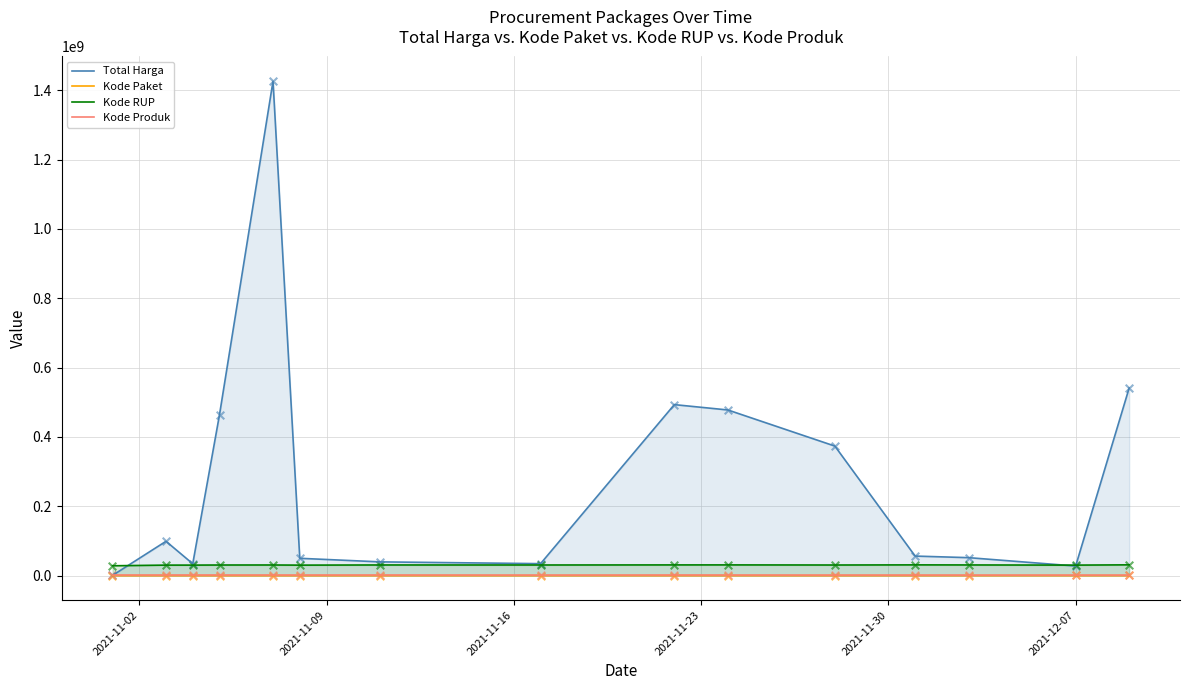

Which series reaches the maximum Y coordinate?

Total Harga